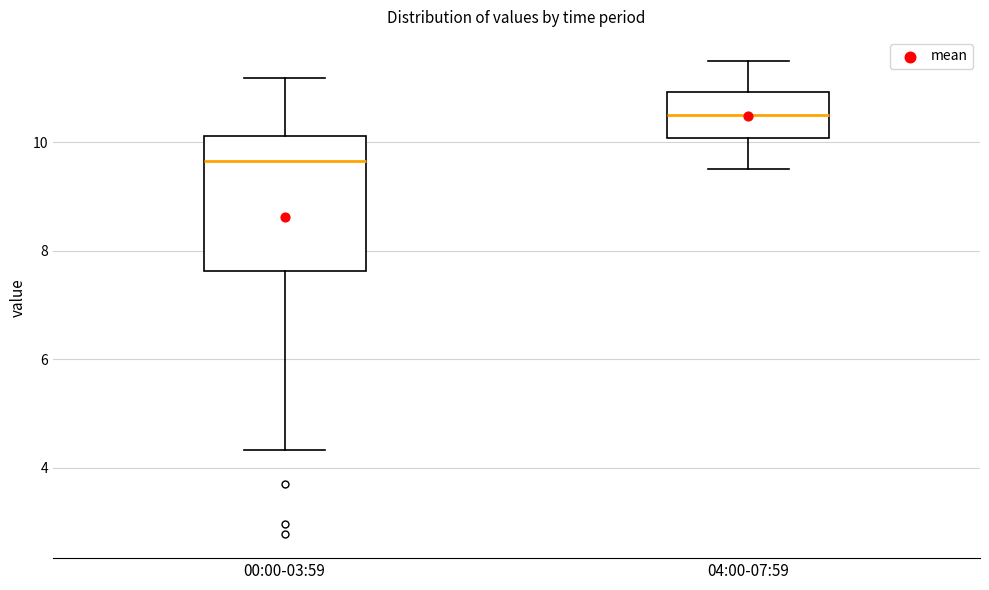

Which box is the tallest, from its lower edge to its upper edge?

00:00-03:59